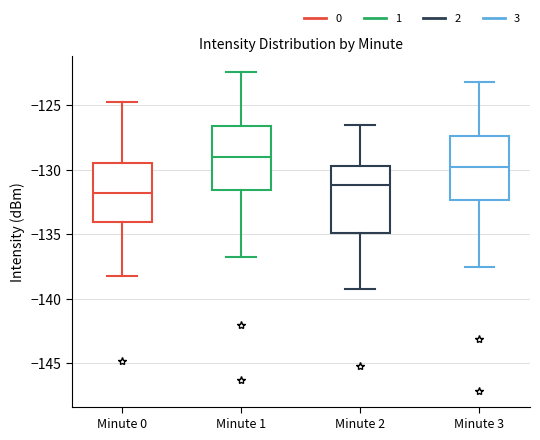

Where does the upper whisker of the box for Minute 0 end on the y-axis? The values are not printed on the chart, so give them approximately, as read against the axis.

-125.0